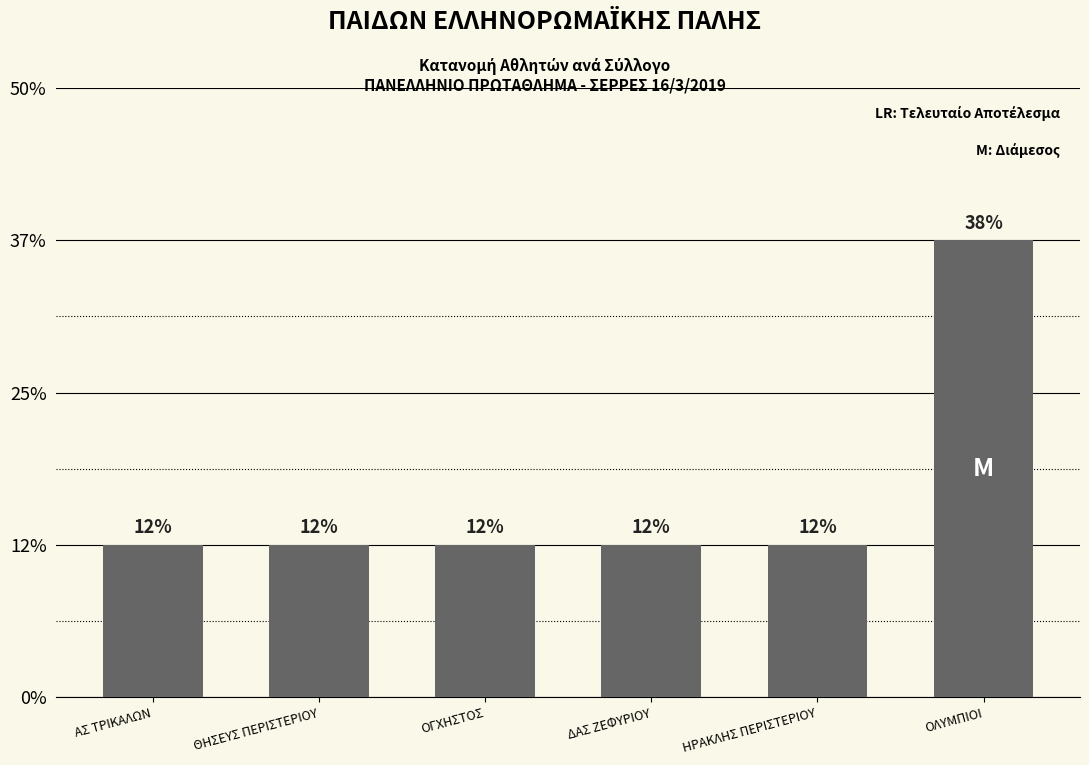

Which category has the highest value across all series?

ΟΛΥΜΠΙΟΙ